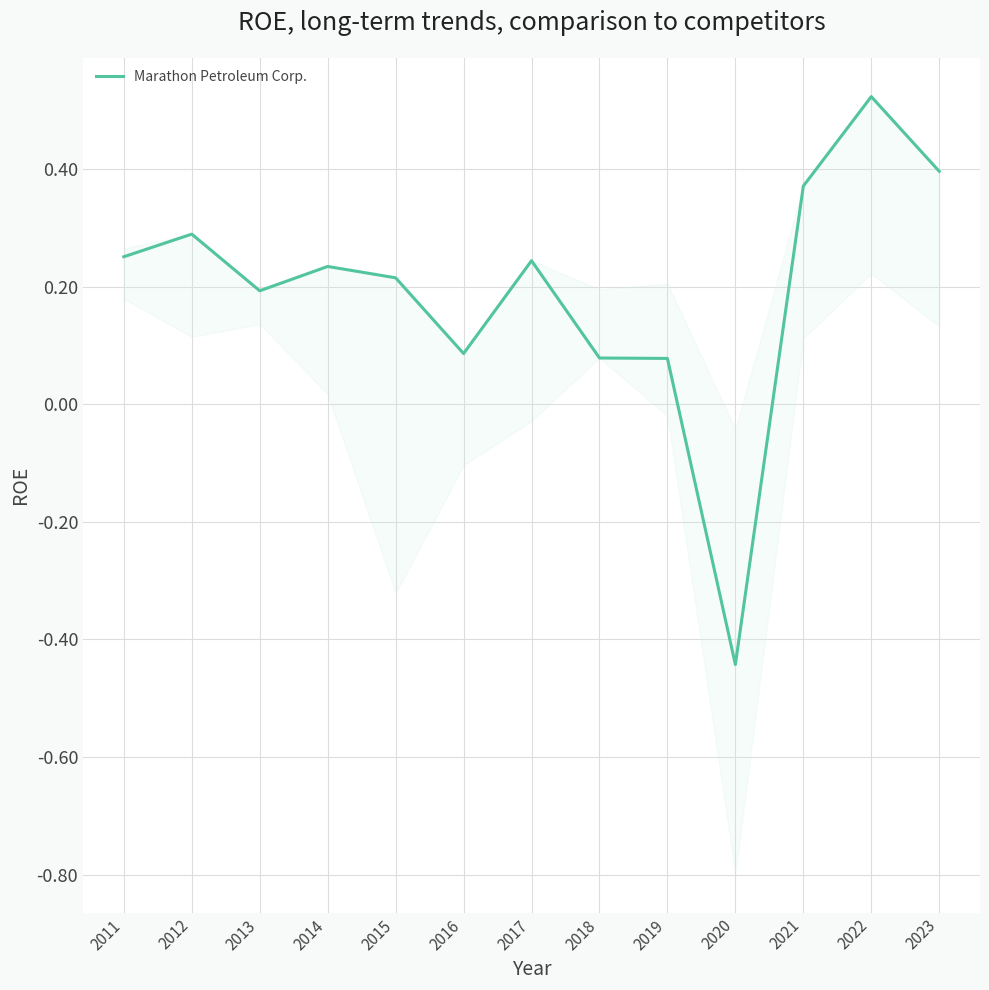

At which label does the data first exceed 0?

2011